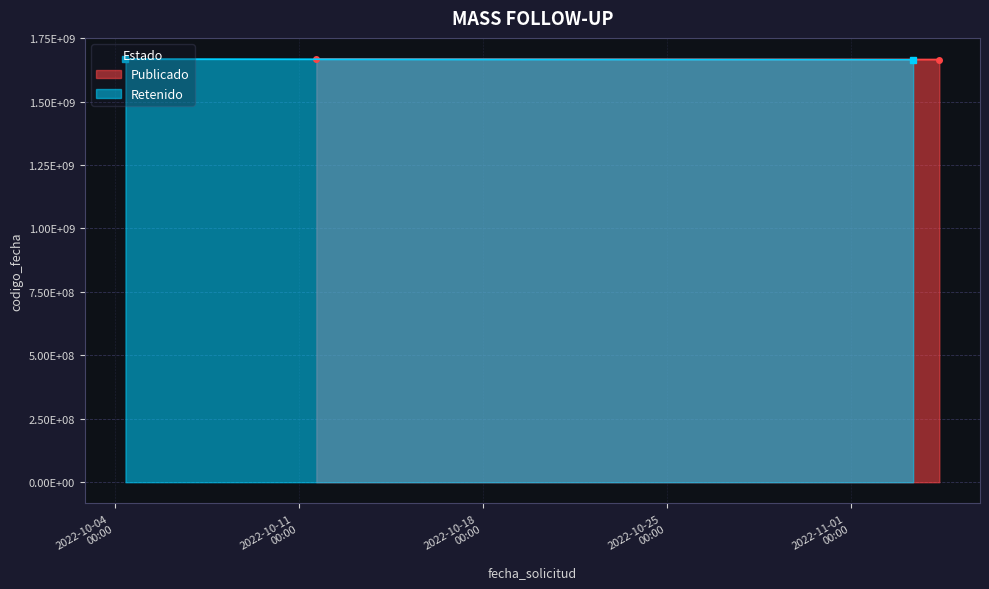

At which category does the chart reach its minimum across all series?

2022-11-03 09:06:14